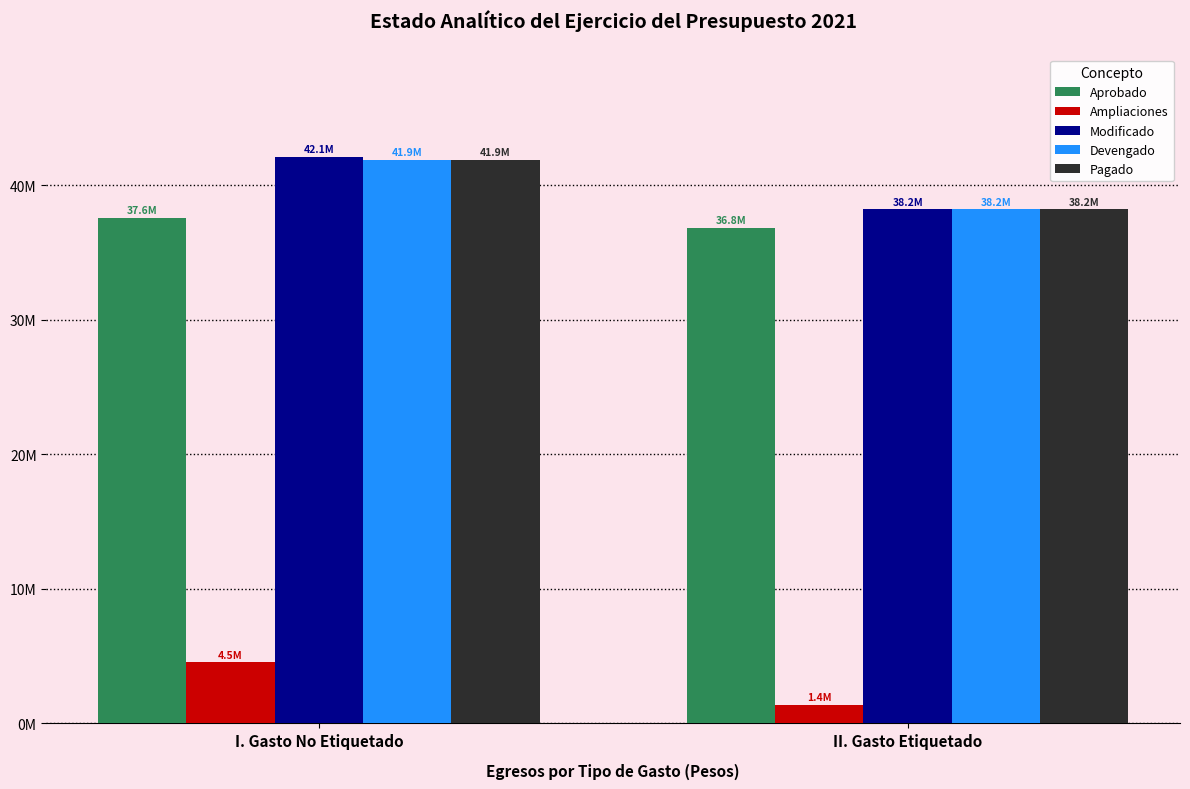

What is the lowest value of the Ampliaciones series?

1376026